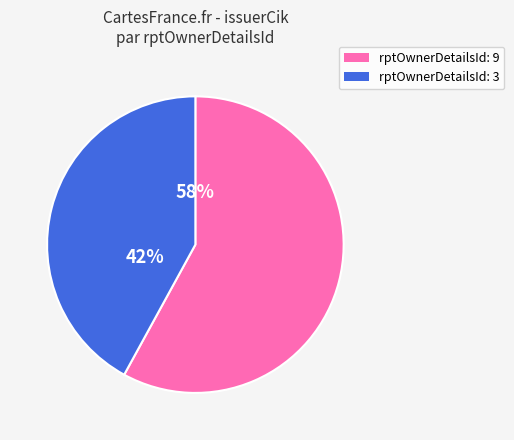

Combined, do rptOwnerDetailsId: 3 and rptOwnerDetailsId: 9 account for over 50%?

Yes